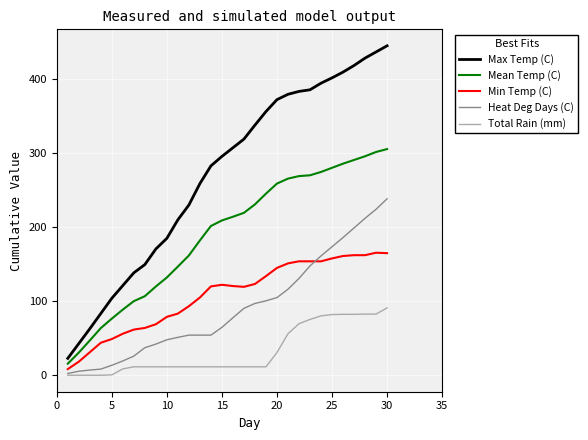

What is the maximum value for Total Rain (mm)?

91.0